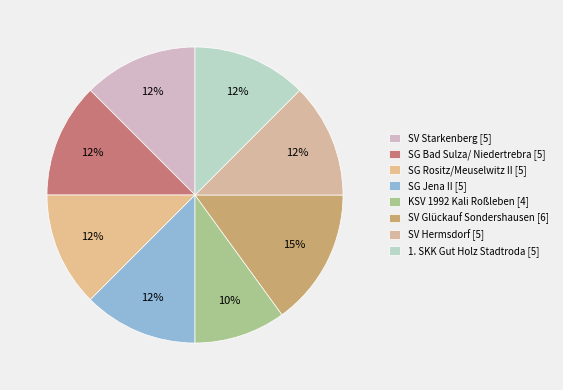

What percentage do SV Hermsdorf and SG Bad Sulza/ Niedertrebra together represent?

25.0%